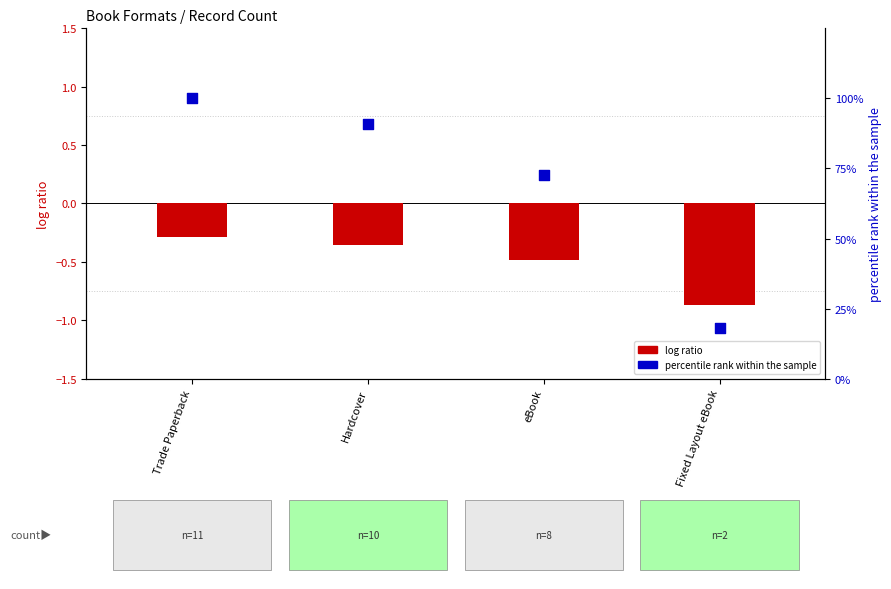

Which series has the largest Y range (max minus min)?

percentile rank within the sample